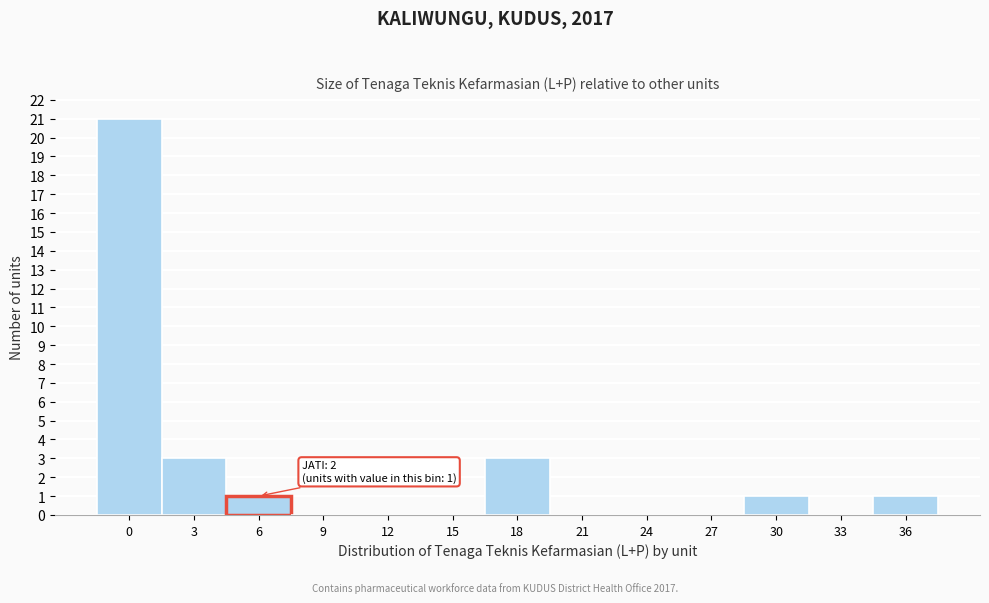

Reading left to right, what are all the values shown in this chart?

0=21	3=3	6=1	9=0	12=0	15=0	18=3	21=0	24=0	27=0	30=1	33=0	36=1